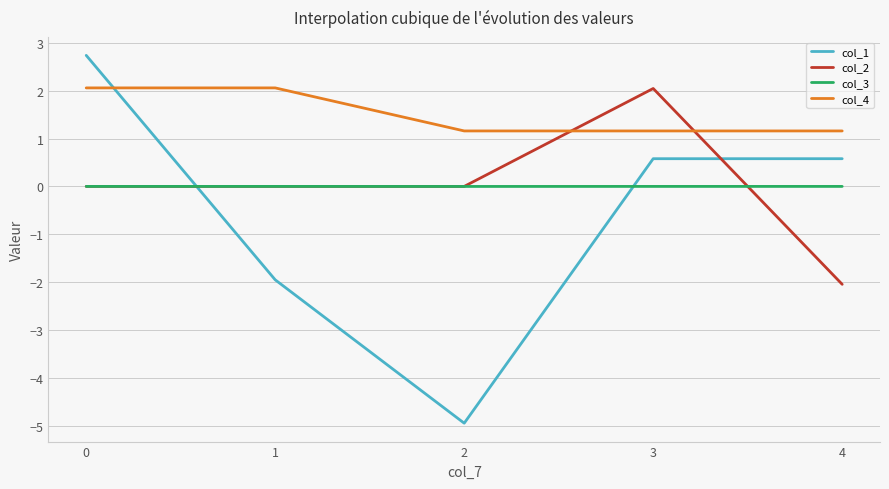

Which category has the lowest value in the col_1 series?

2